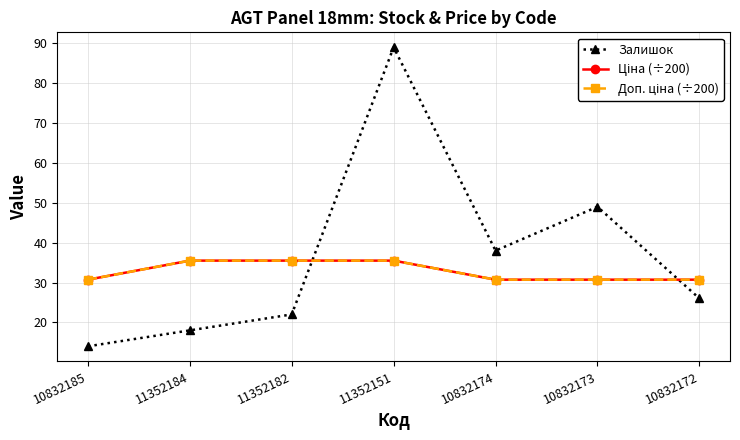

Is this an area chart (filled region under the line)?

No